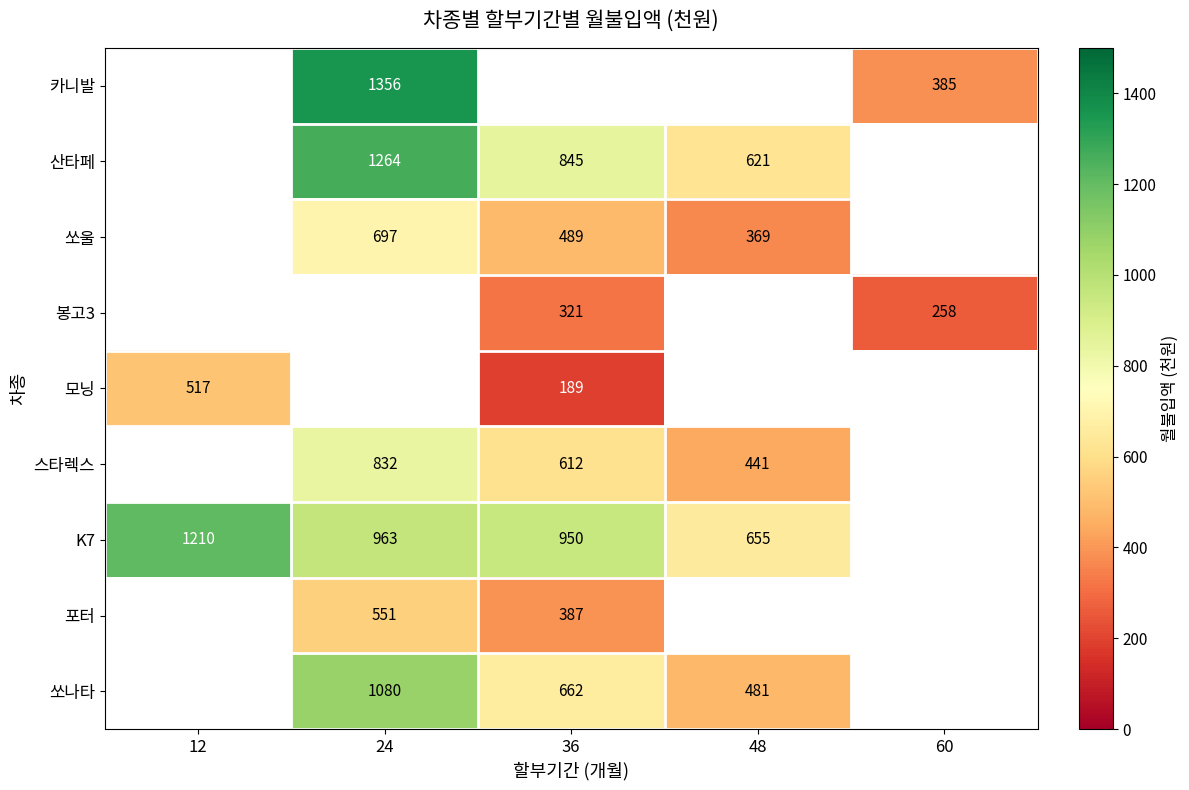

Is the value of 쏘나타 at 36 greater than the value of 산타페 at 48?

Yes